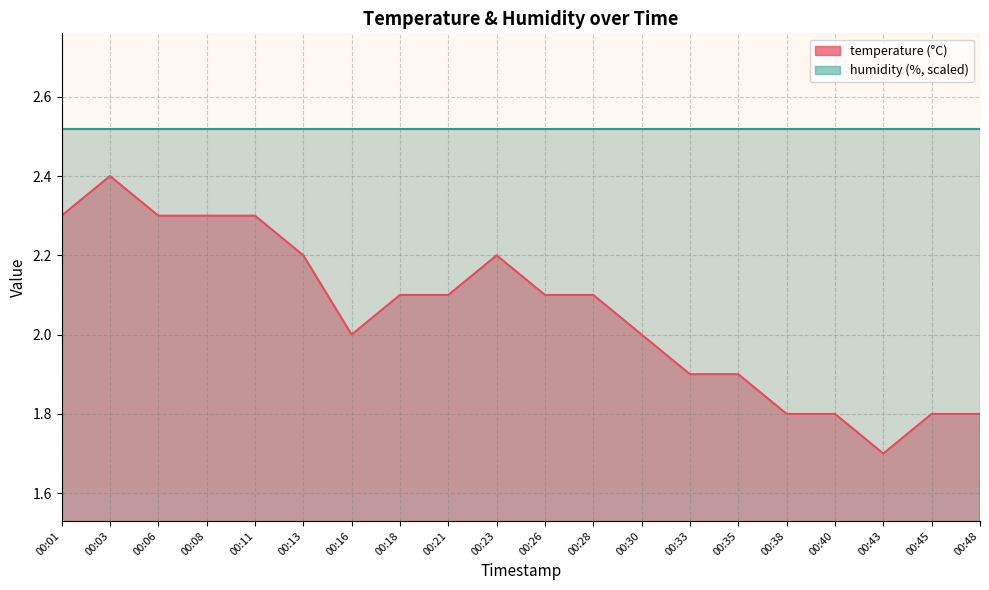

Between 00:13 and 00:23, which is larger?

00:13